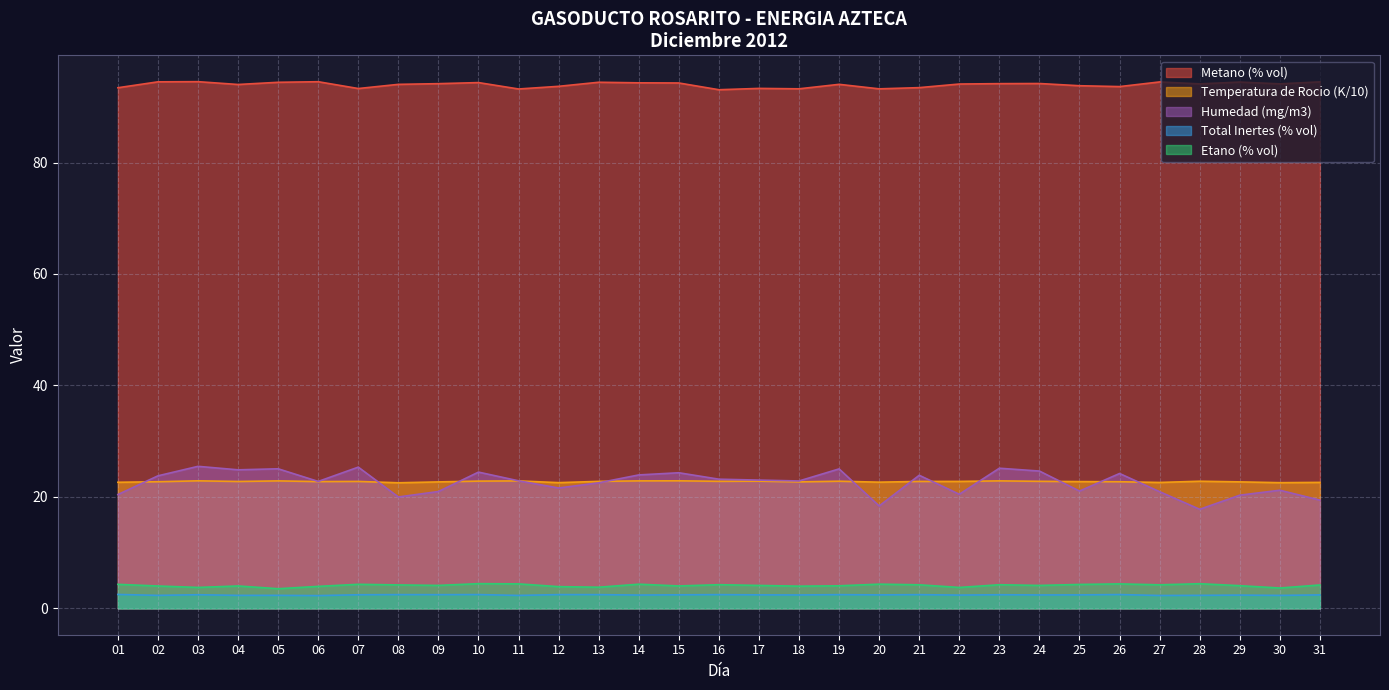

What is the total value across all series at 22?

143.5